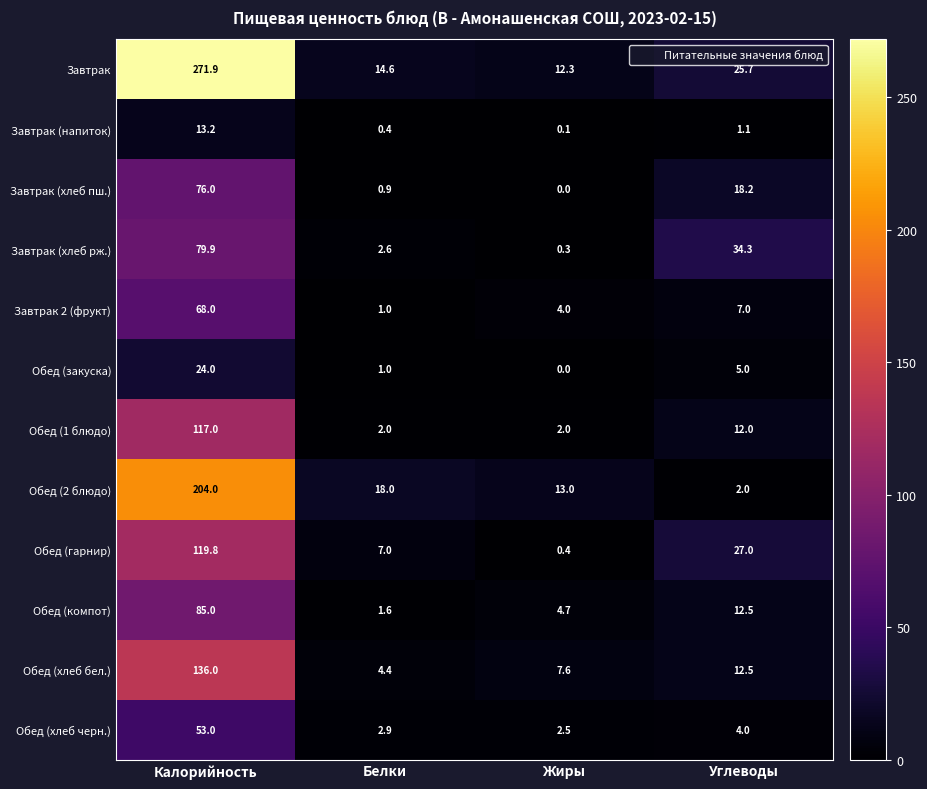

Between Жиры and Углеводы, which series saw the biggest shift?

Завтрак (хлеб рж.)